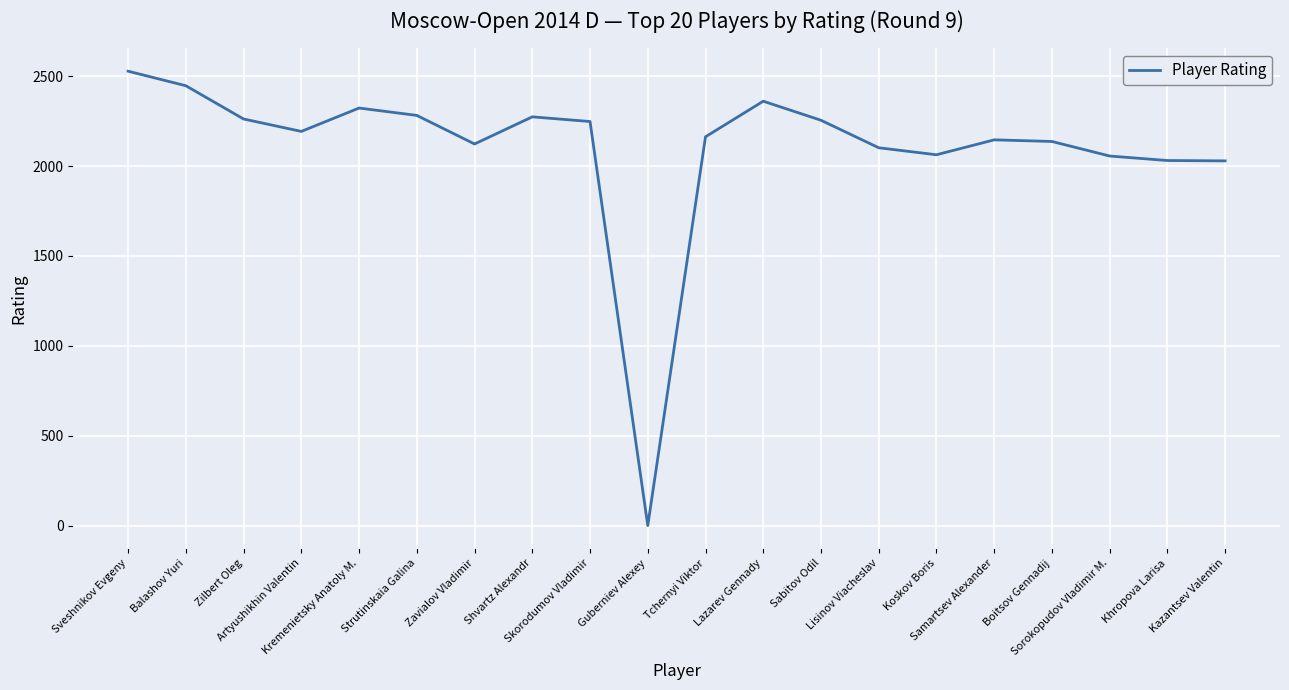

What is the difference between the maximum and minimum values?

2528